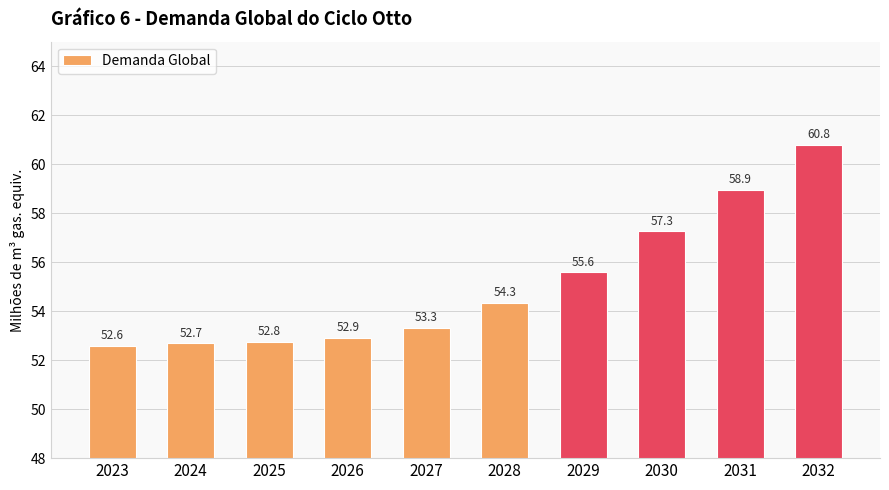

How many bars are there in total?

10